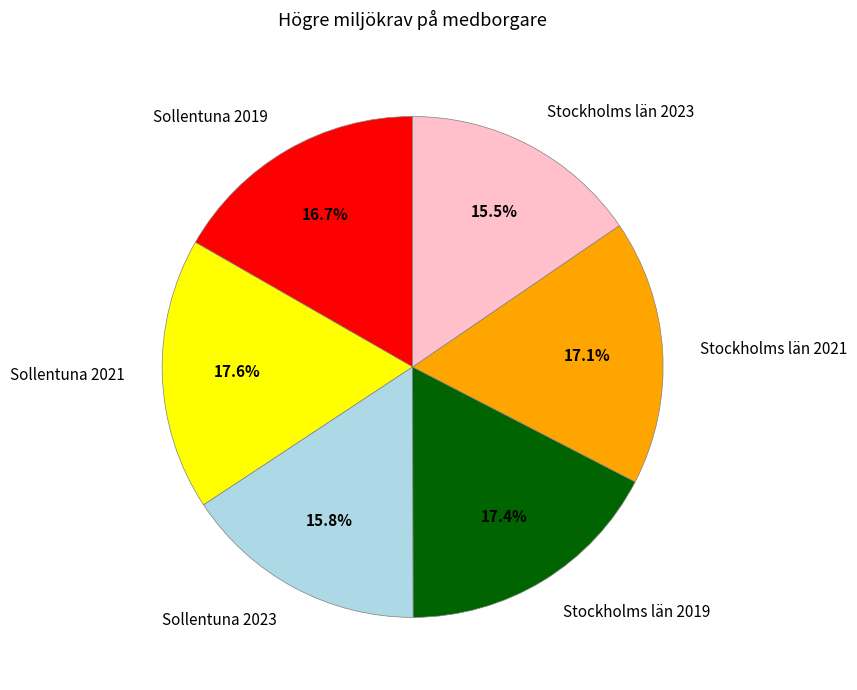

To the nearest percent, what portion does Sollentuna 2019 represent?

17%